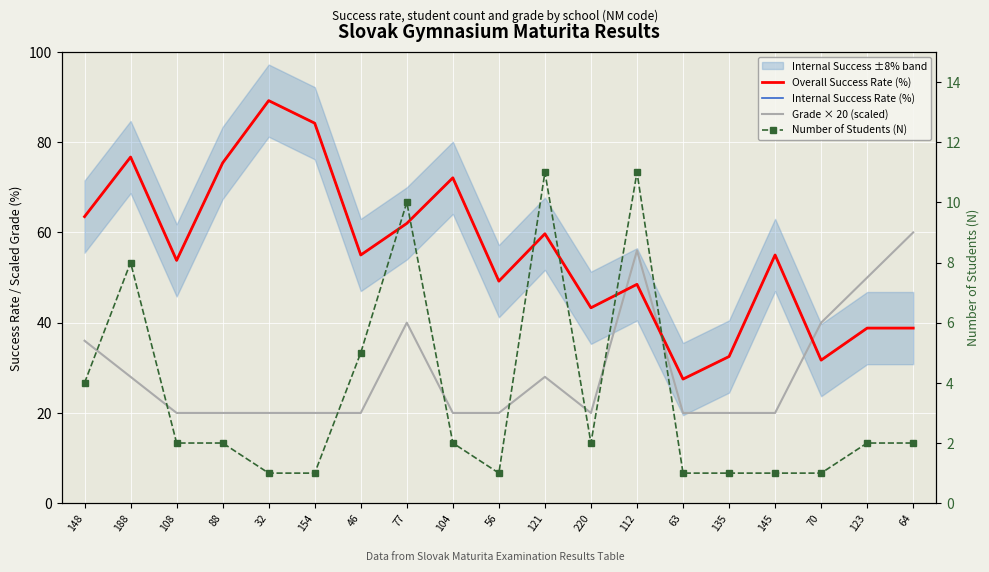

What is the difference between the second highest and second lowest values in the Grade × 20 (scaled) series?

36.0